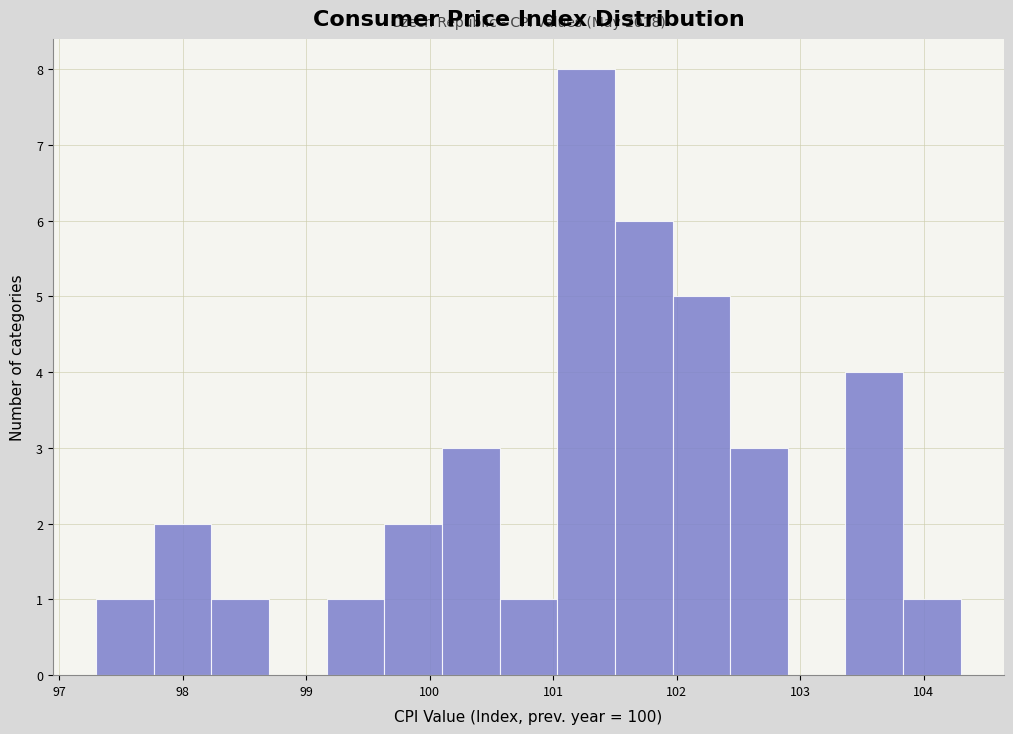

Which range on the x-axis has the tallest bar?

101.0 to 101.5